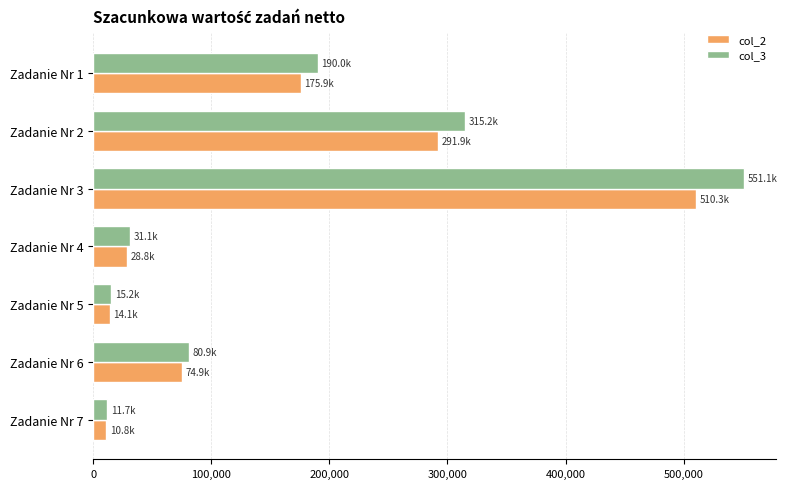

Rank the series at Zadanie Nr 2 from lowest to highest value.

col_2, col_3